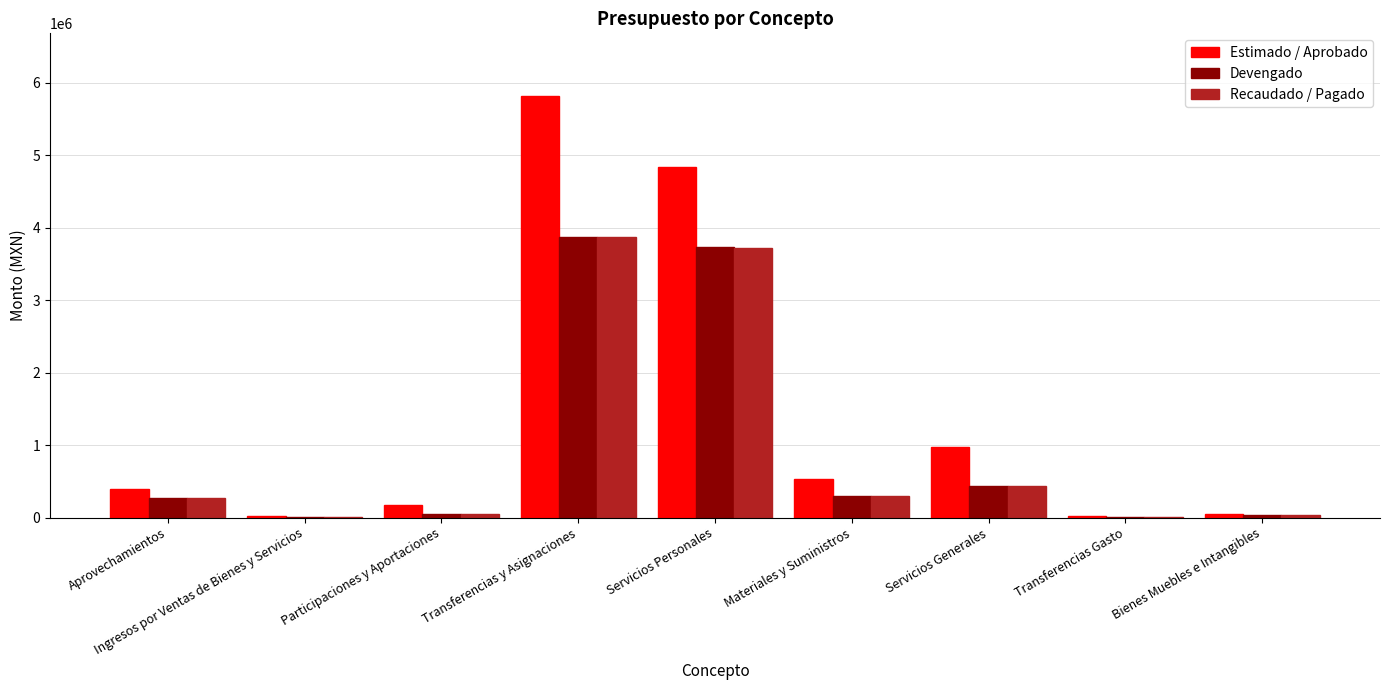

Which label corresponds to the largest value in the chart?

Transferencias y Asignaciones